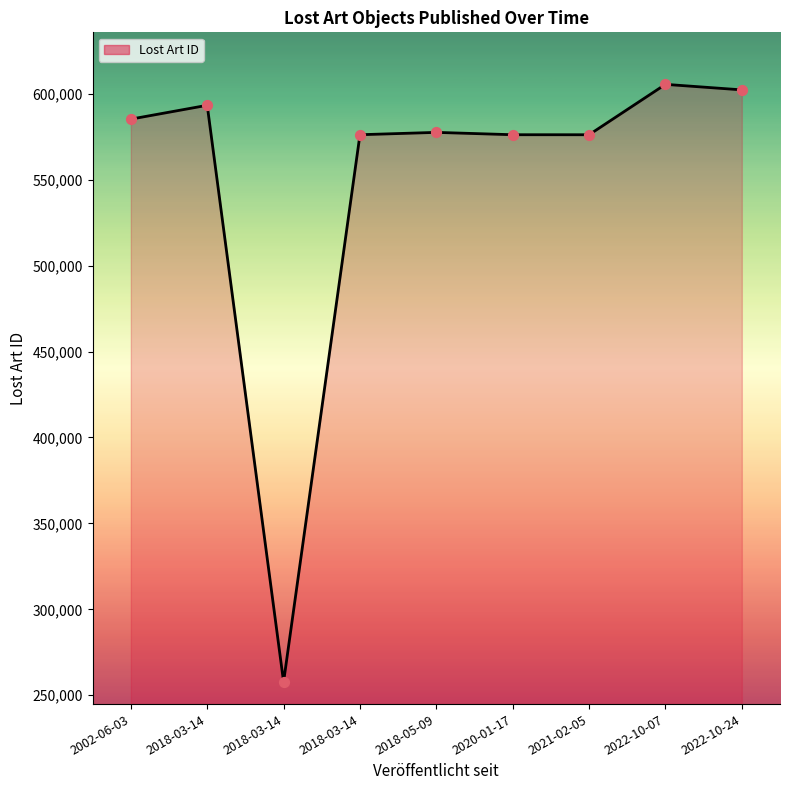

Approximately how many times larger is the value at 2018-03-14 compared to 2018-03-14?

0.4